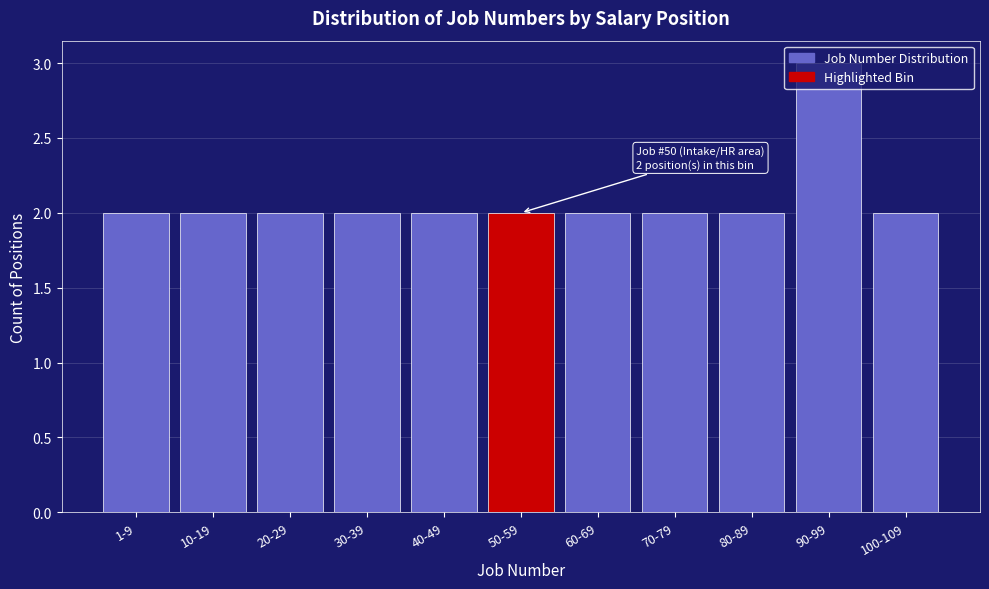

What is the greatest value displayed?

3